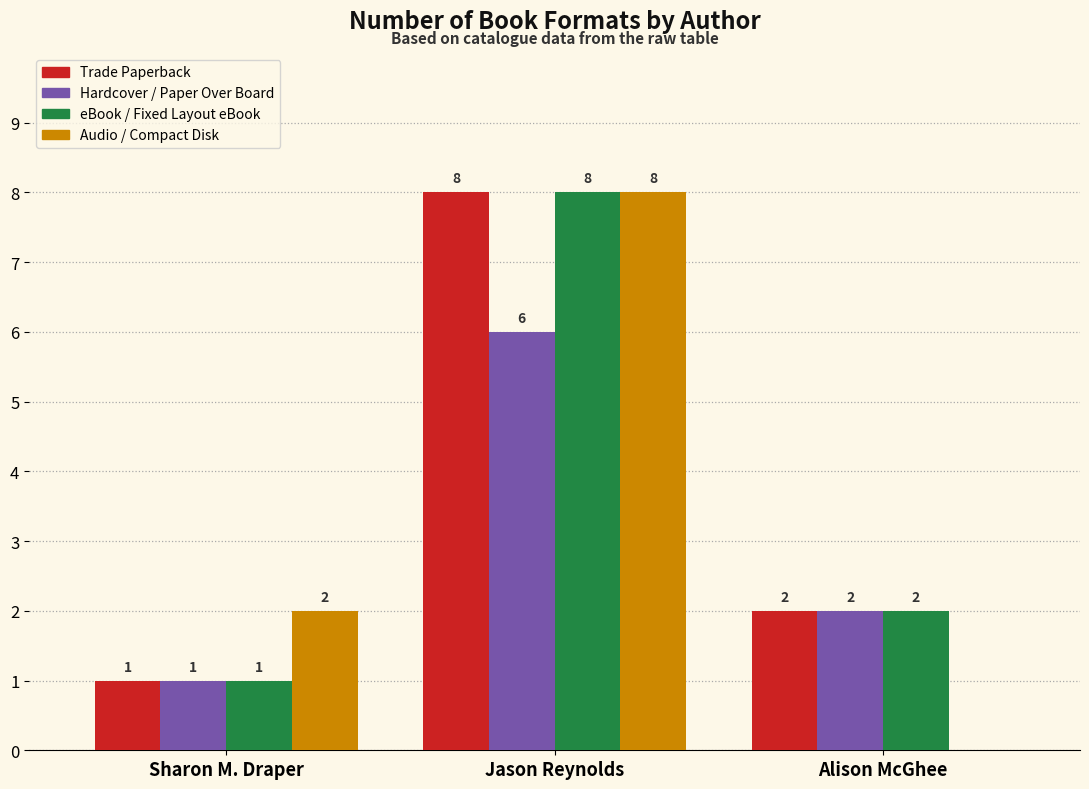

What is the greatest value displayed?

8